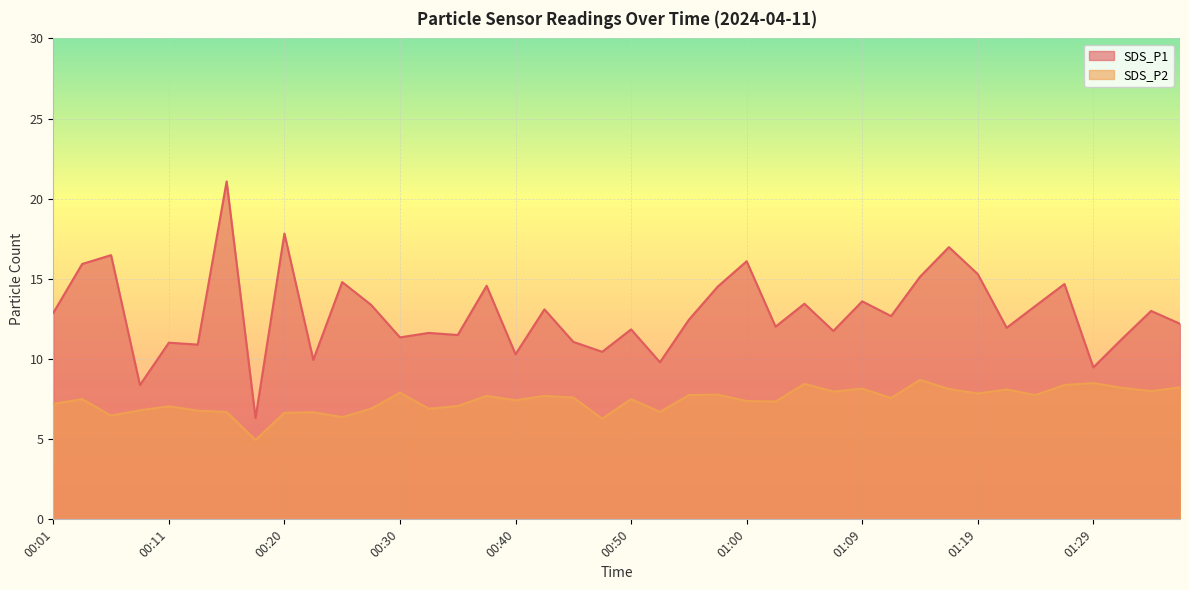

What is the sum of the SDS_P2 values at 00:45 and 00:13?

14.4